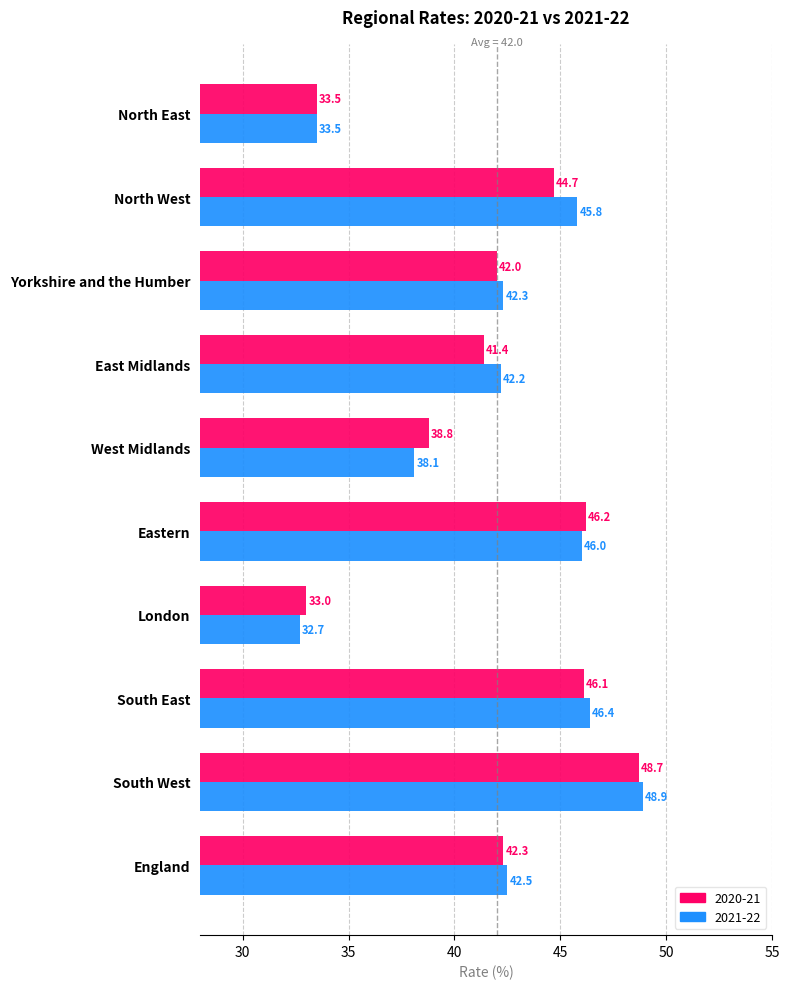

What is the average value of the 2020-21 series?

41.7